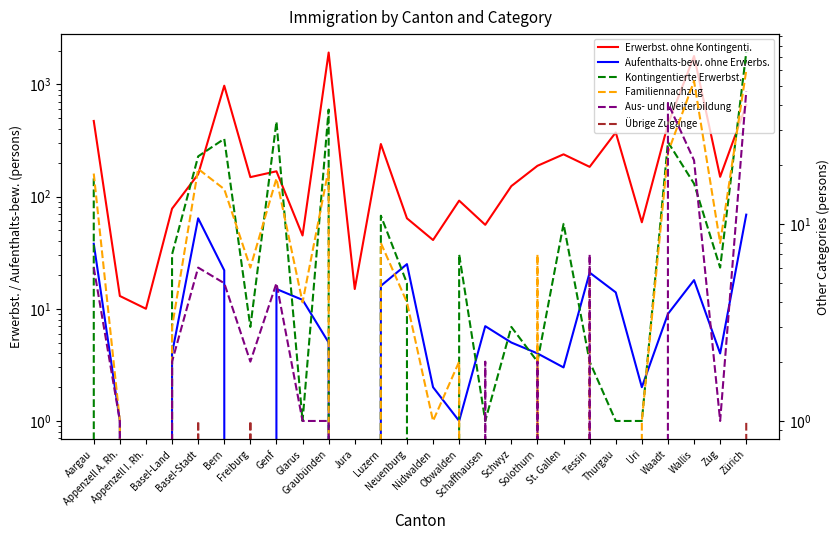

Where is the first local maximum for Familiennachzug?

Basel-Stadt